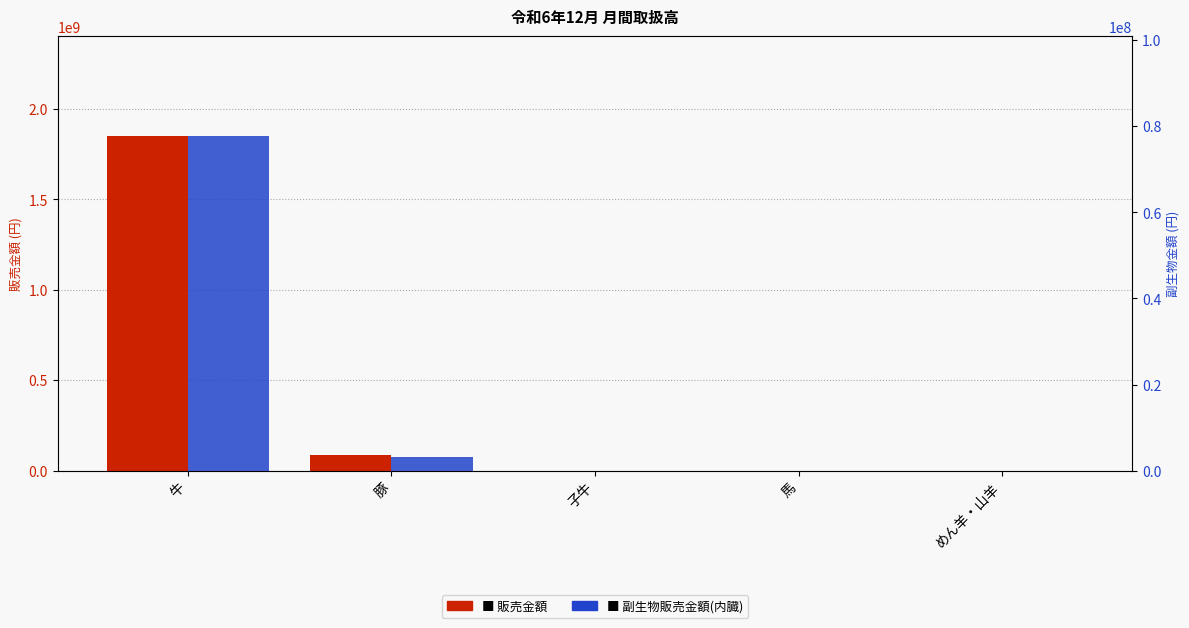

Is the value of 販売金額 at 子牛 greater than the value of 副生物販売金額(内臓) at 馬?

No